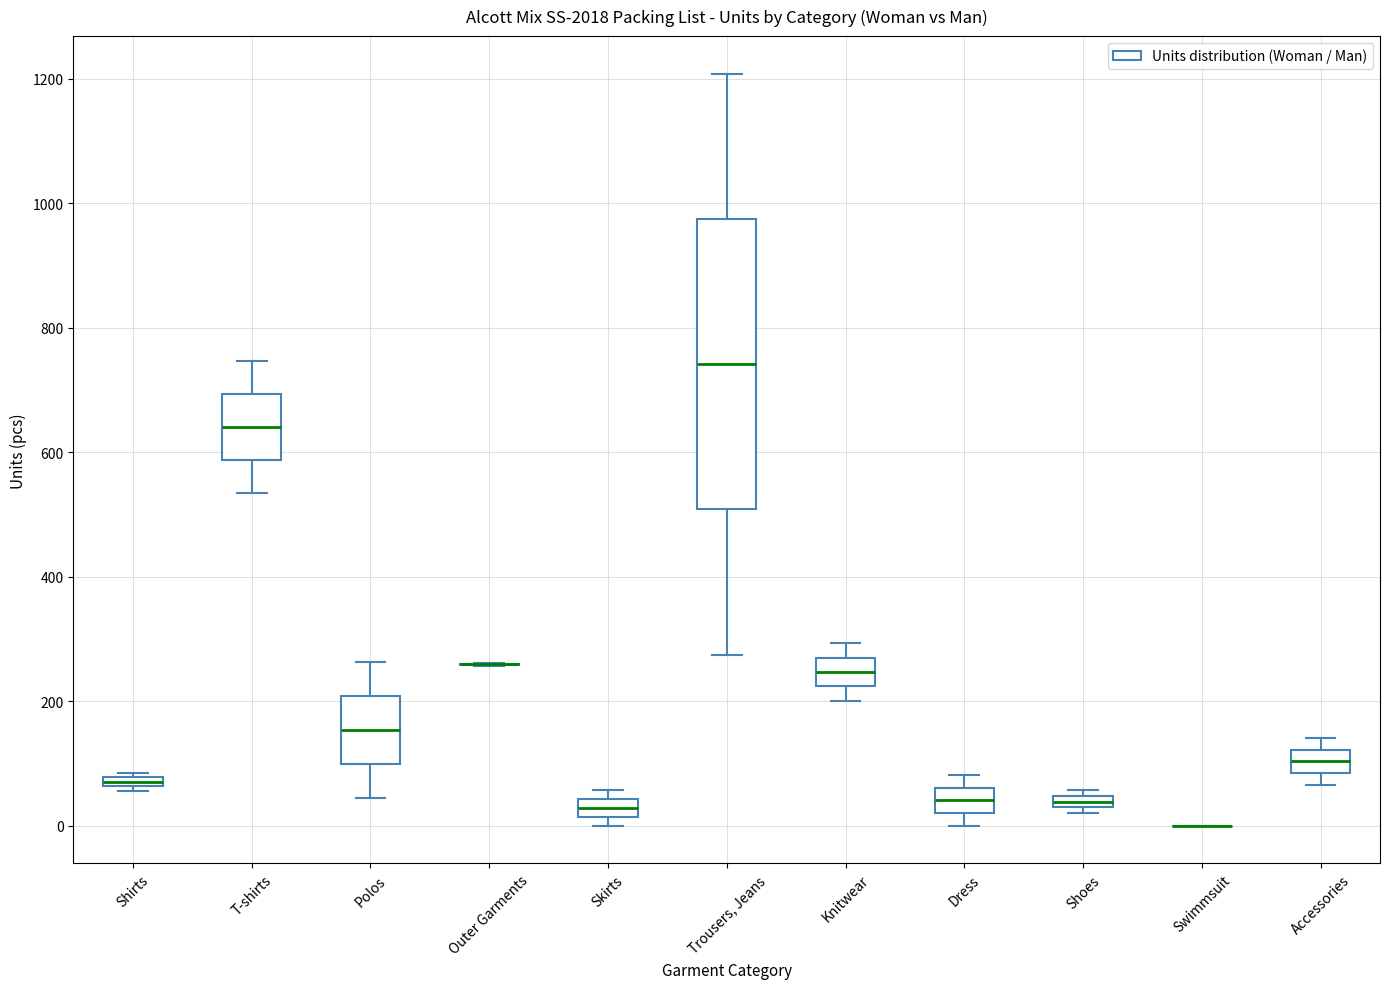

Where is the upper edge of the box for Trousers, Jeans on the y-axis? The values are not printed on the chart, so give them approximately, as read against the axis.

980